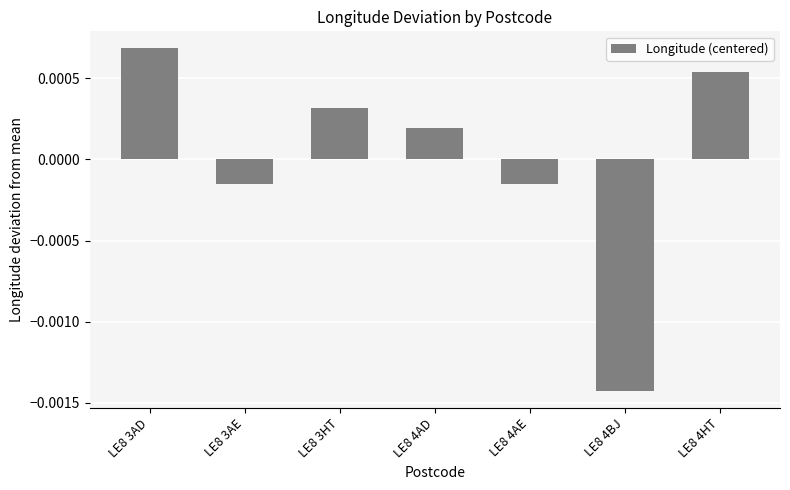

How many bars are there in total?

7